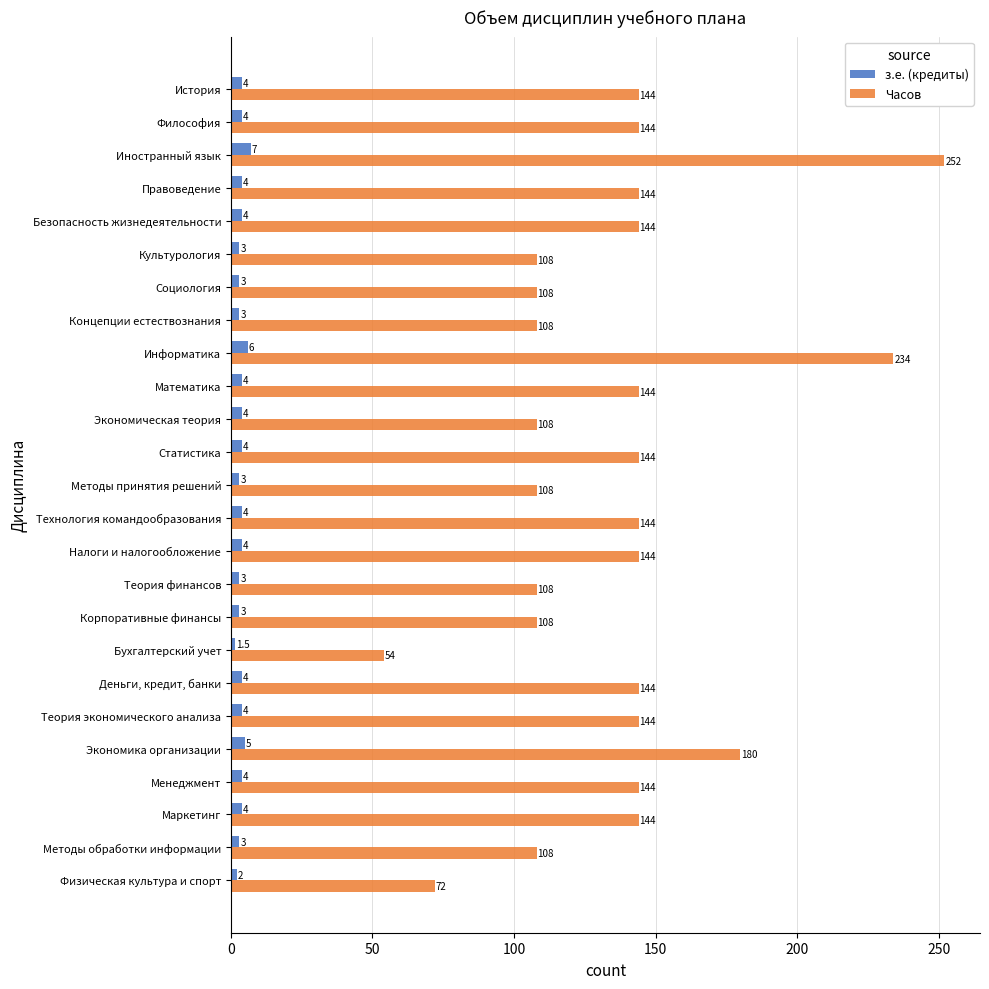

List the series in order of their overall mean, highest first.

Часов, з.е. (кредиты)